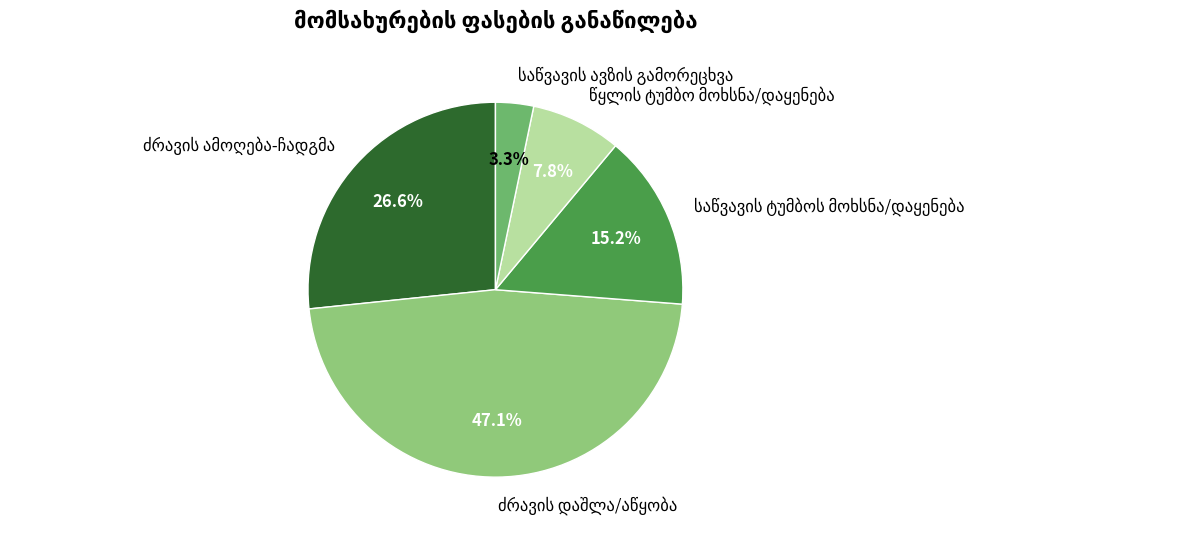

How many slices are in this pie chart?

5